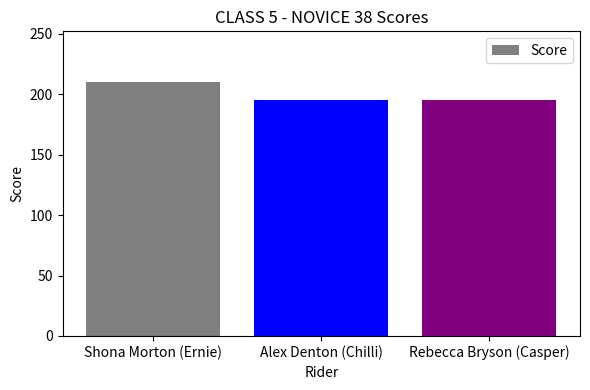

What is the ratio of the value at Rebecca Bryson (Casper) to the value at Shona Morton (Ernie)?

0.9